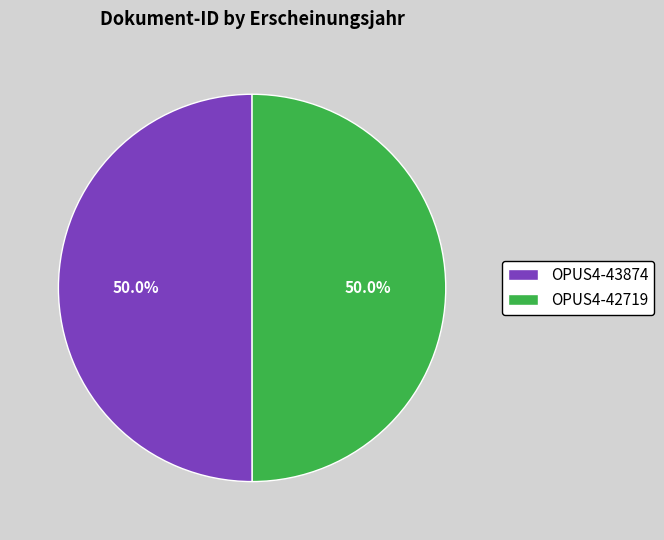

What portion of the pie excludes OPUS4-43874?

50.0%